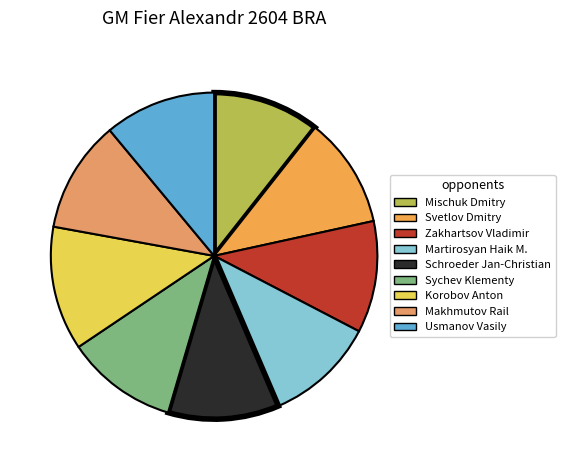

Rank the categories by value from highest to lowest.

Korobov Anton, Makhmutov Rail, Zakhartsov Vladimir, Sychev Klementy, Usmanov Vasily, Schroeder Jan-Christian, Svetlov Dmitry, Martirosyan Haik M., Mischuk Dmitry